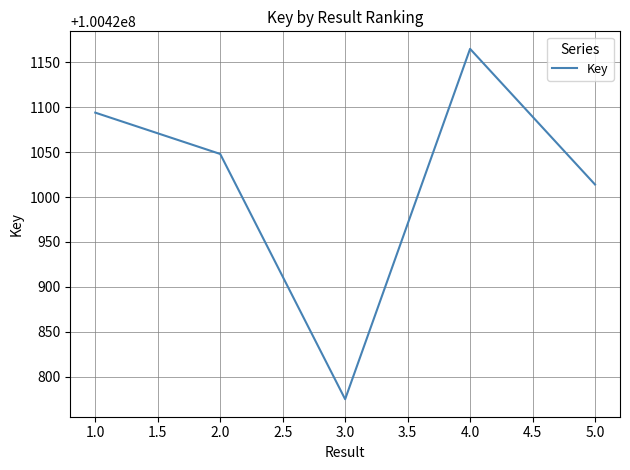

What is the change in value from 2.0 to 5.0?

-34